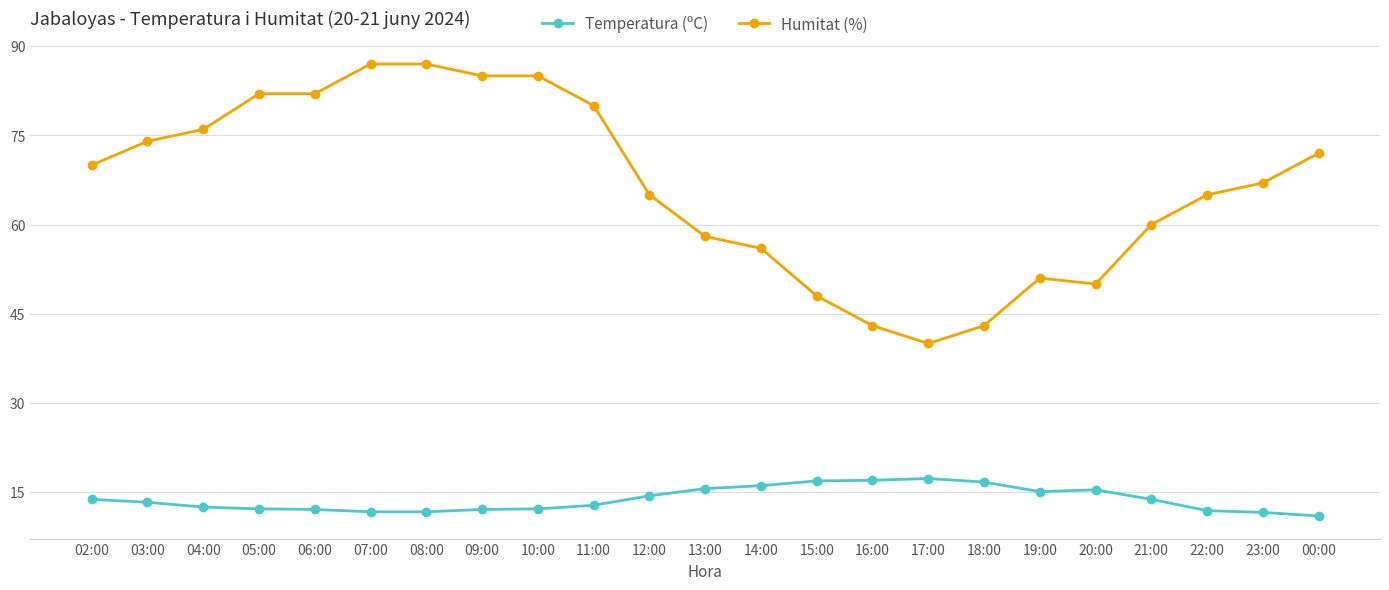

What is the difference between the maximum and minimum values in the Humitat (%) series?

47.0